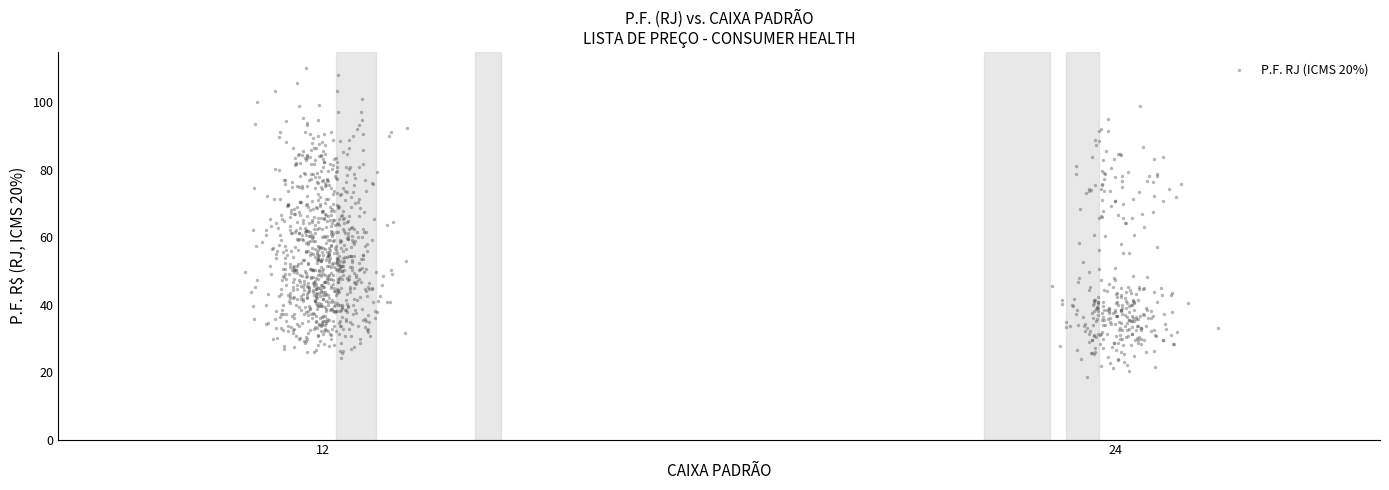

What is the range of Y values (max minus min)?

91.6